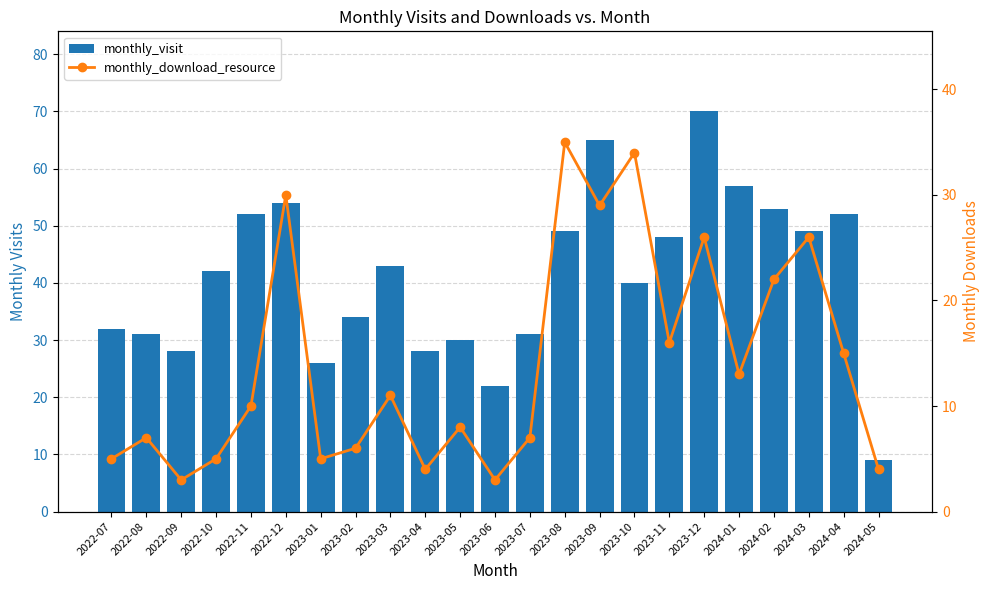

What is the label of the 11th bar from the right?

2023-07